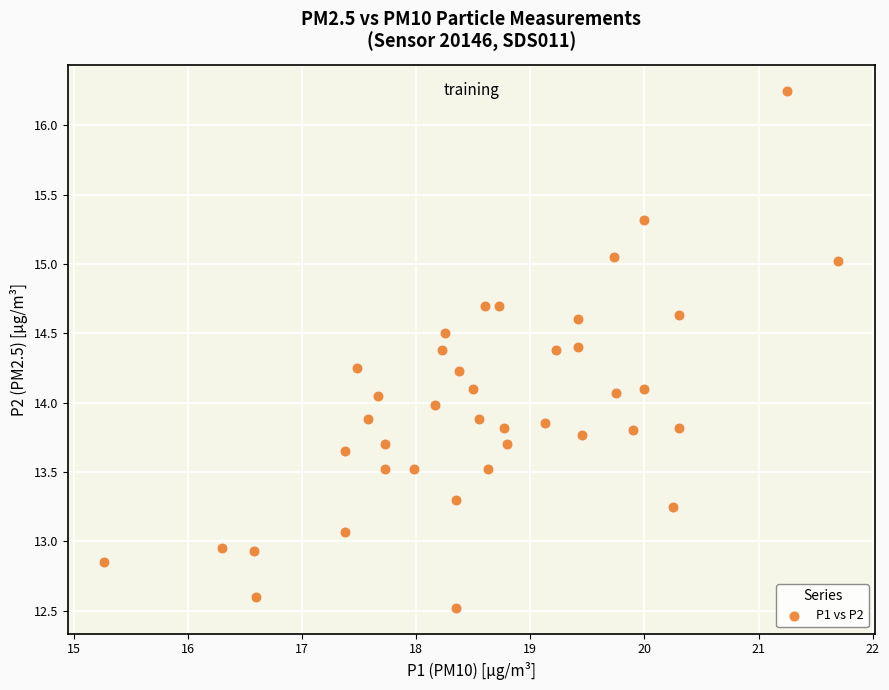

What is the range of X values (max minus min)?

6.4